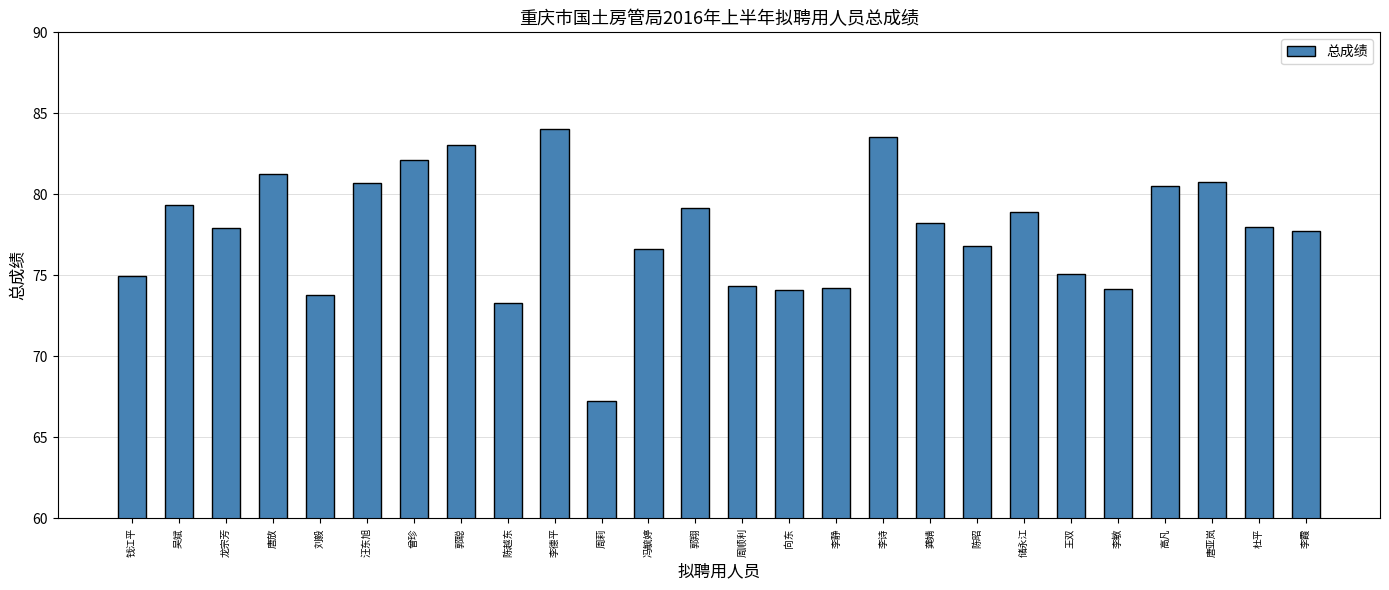

Which has a higher value, 刘毅 or 杜平?

杜平